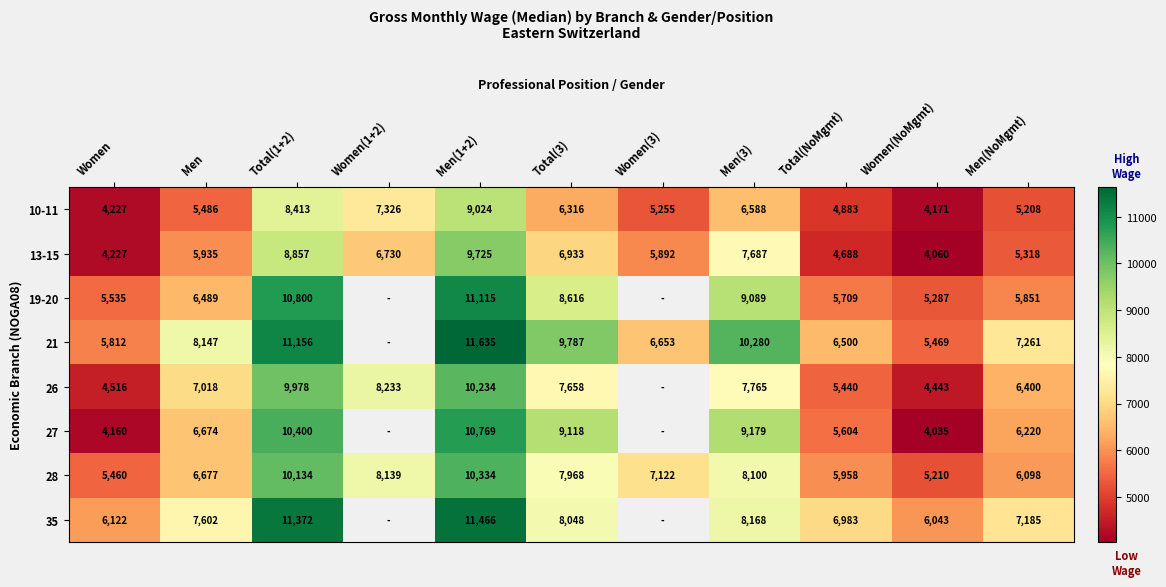

Rank the series at Men(1+2) from highest to lowest value.

21, 35, 19-20, 27, 28, 26, 13-15, 10-11